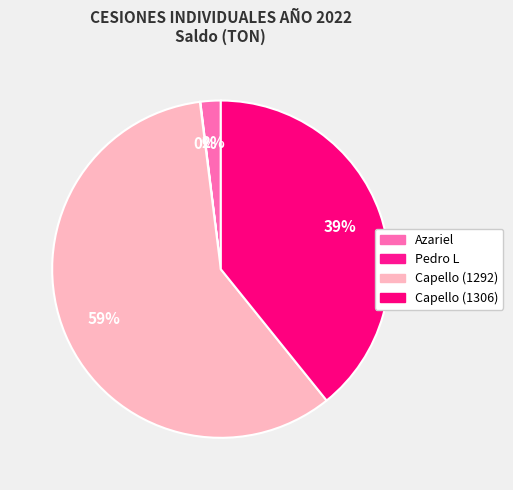

How many slices are in this pie chart?

4